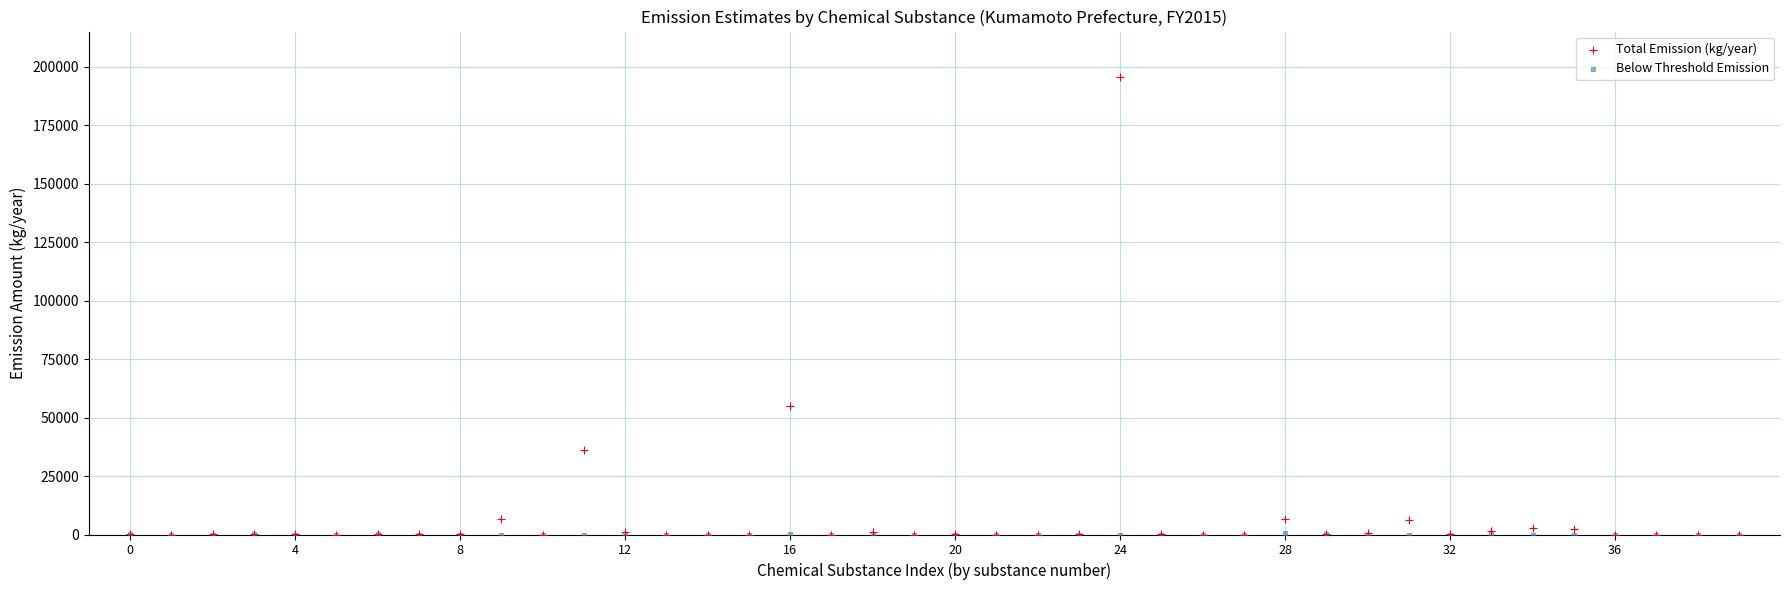

In the Total Emission (kg/year) series, what Y value is closest to 97789?

54794.4